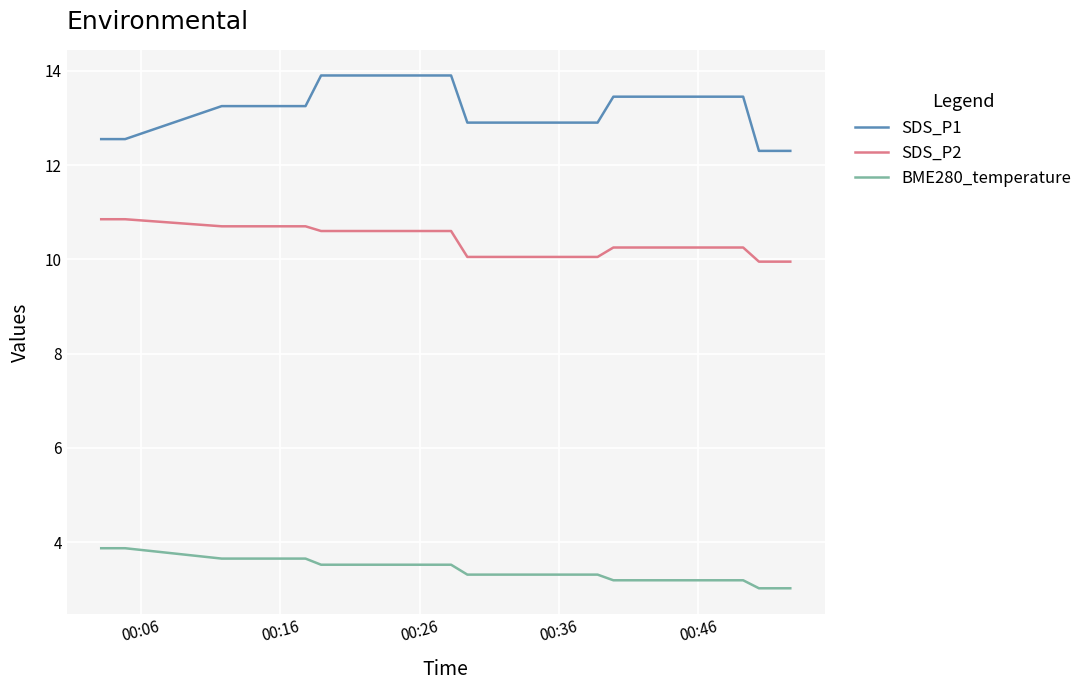

Does the chart have visible grid lines?

Yes